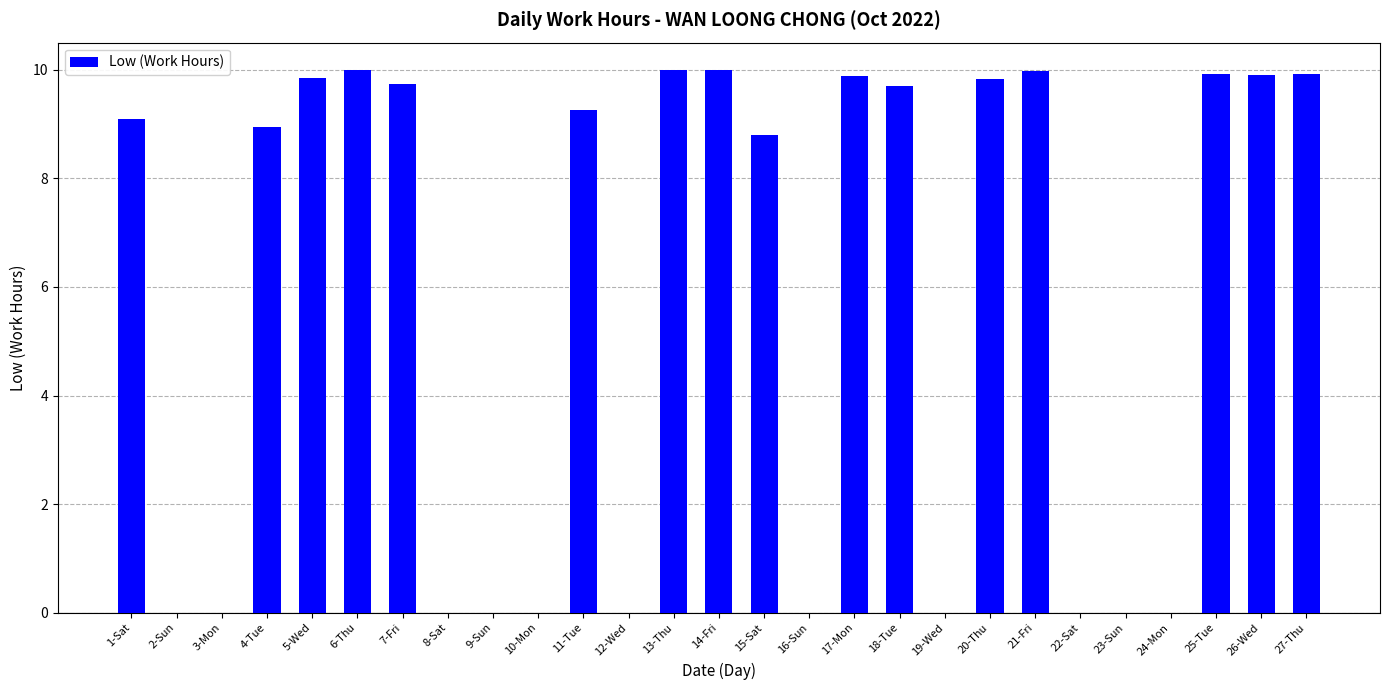

What is the sum of all values?

154.8